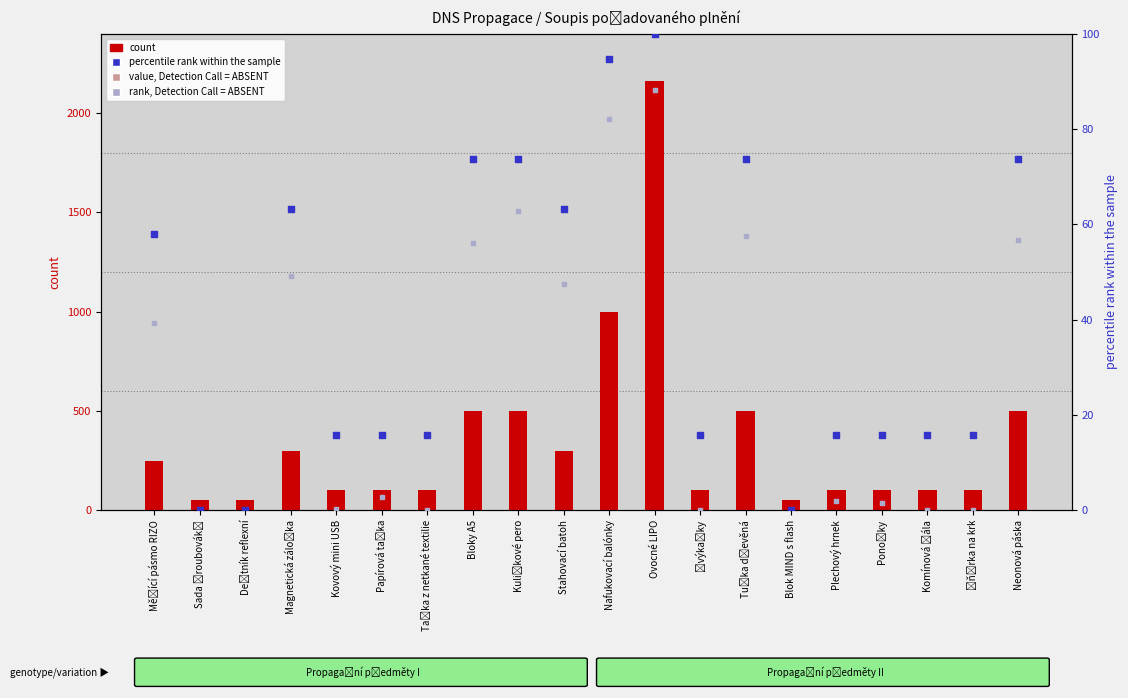

At which category is the sum across all series the highest?

Ovocné LIPO